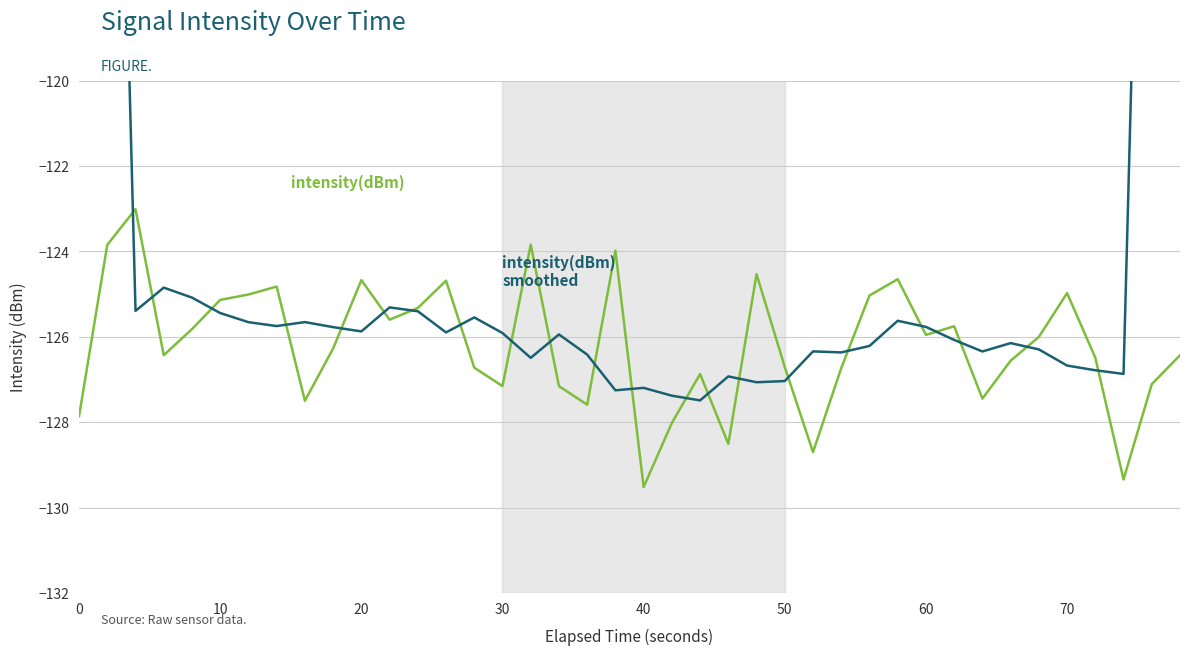

In intensity(dBm), how many points are higher than both neighbors (excluding endpoints)?

11